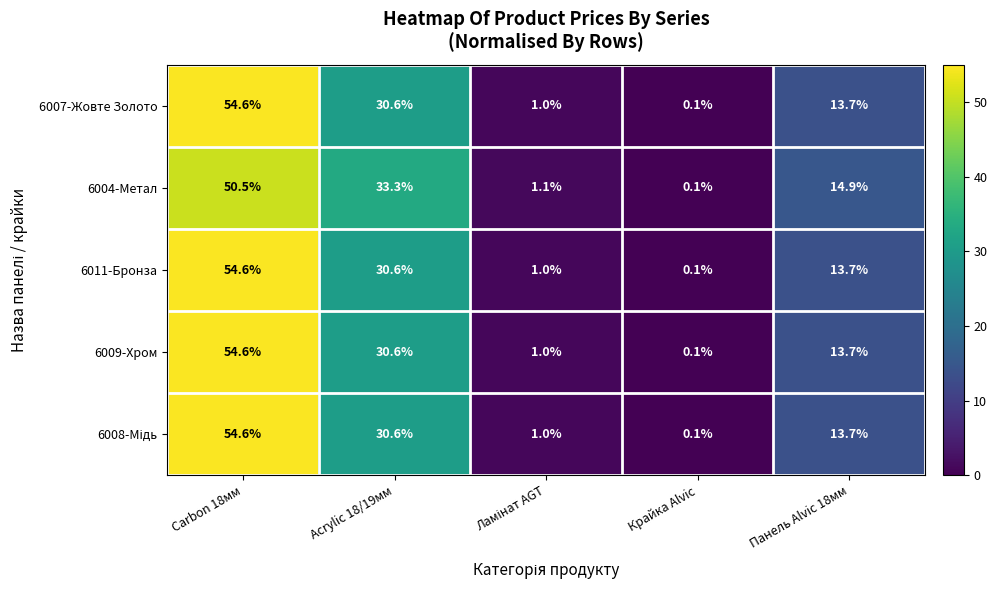

At which label is 6009-Хром closest to 27?

Acrylic 18/19мм